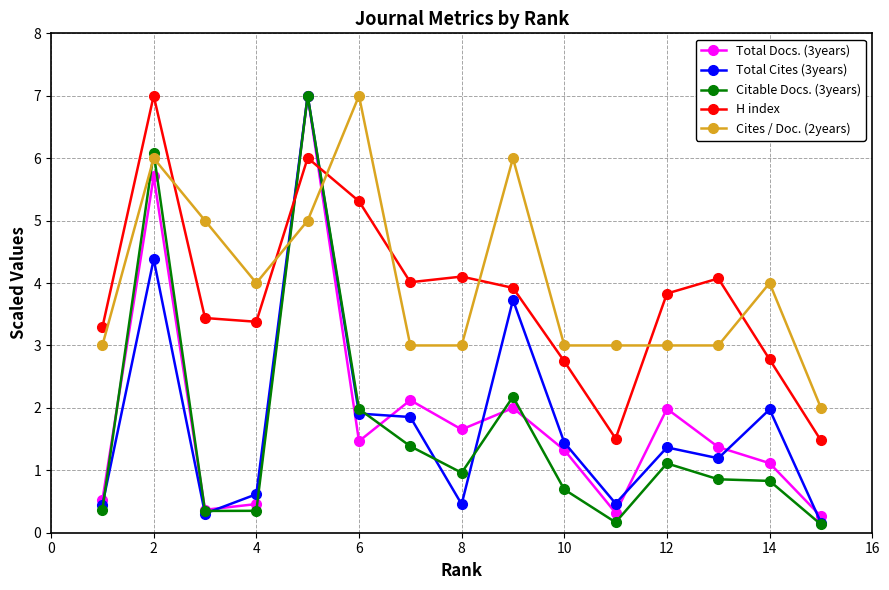

How many values in the H index series exceed 3?

11